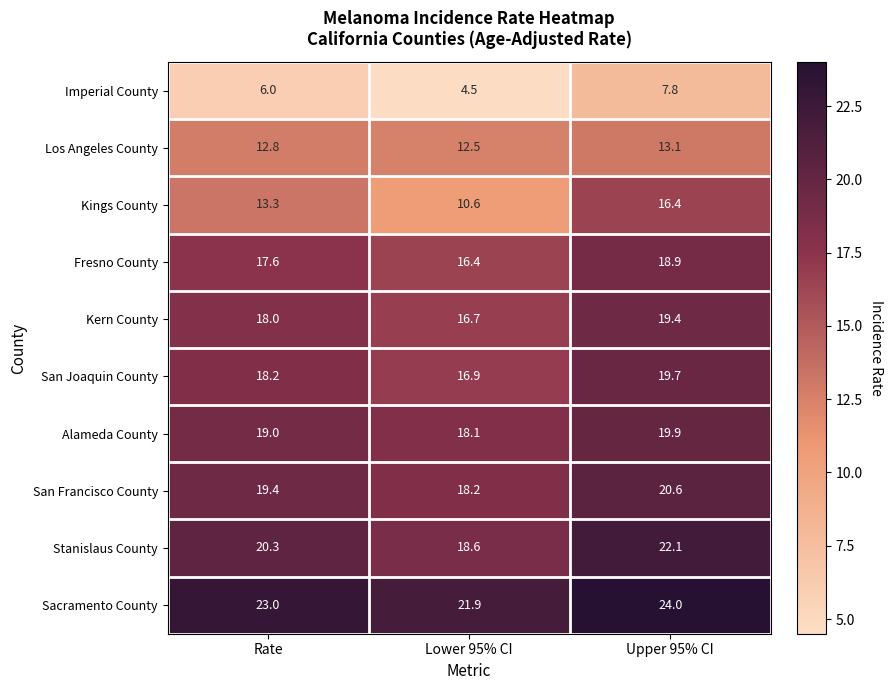

What is the difference between the Stanislaus County values at Rate and Upper 95% CI?

1.8